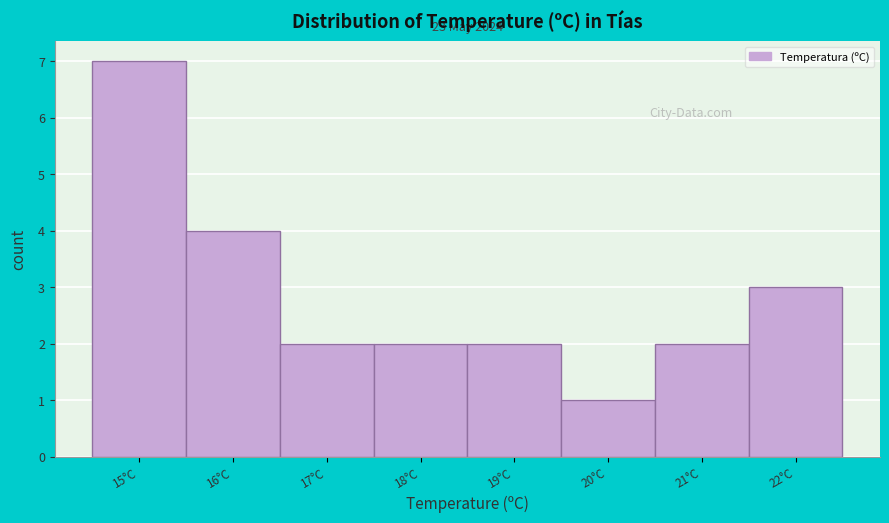

Over which range of the x-axis is the bar tallest?

14.5 to 15.5